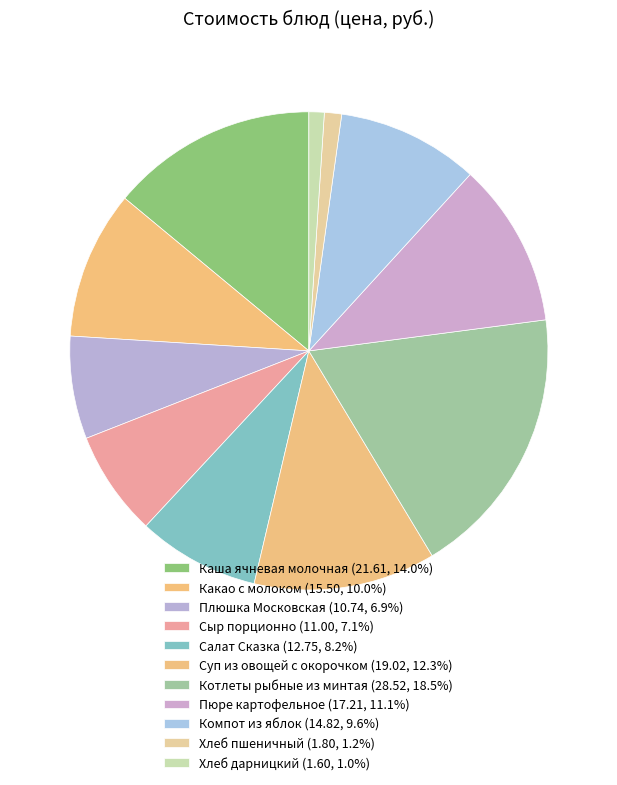

Count the number of slices in the pie.

11